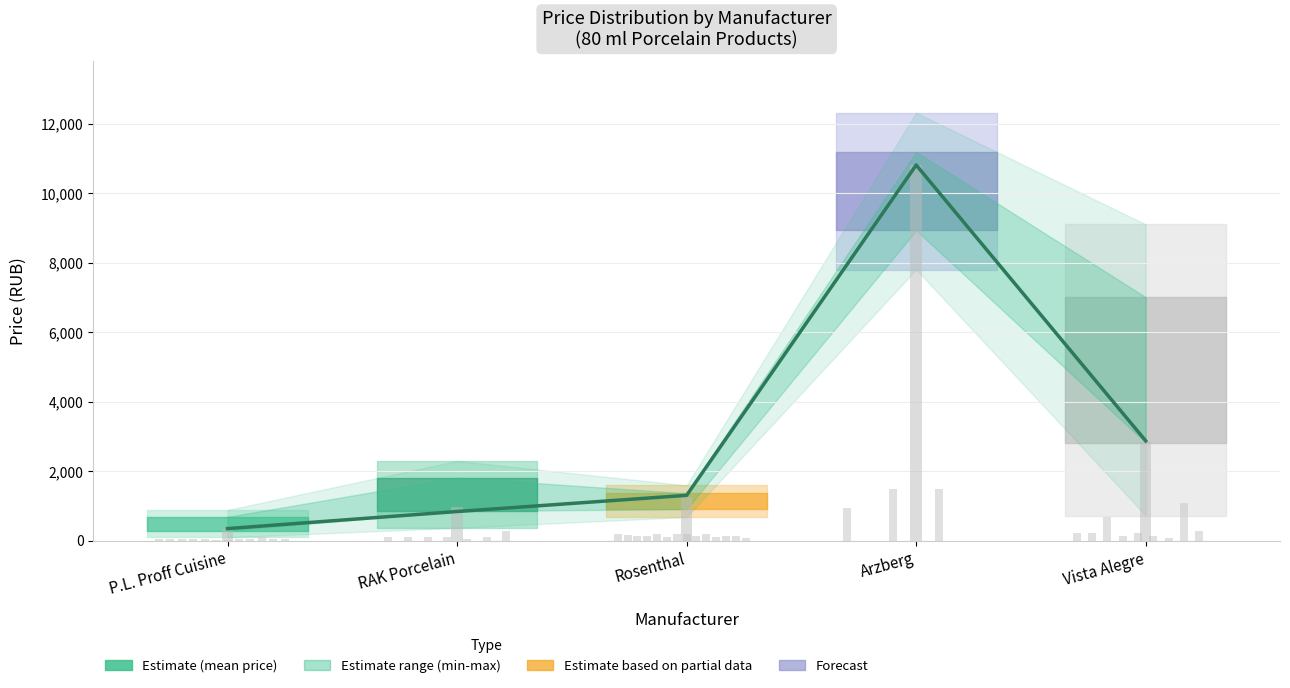

What is the label of the 1st bar from the right?

Vista Alegre